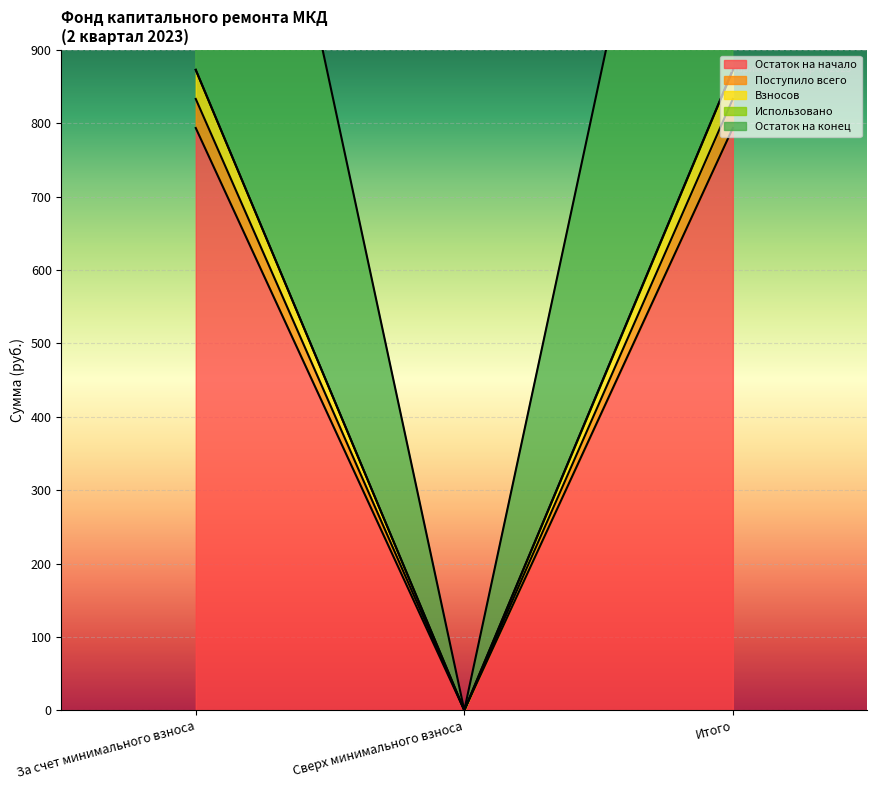

What is the sum of all Поступило всего values?

1587.4